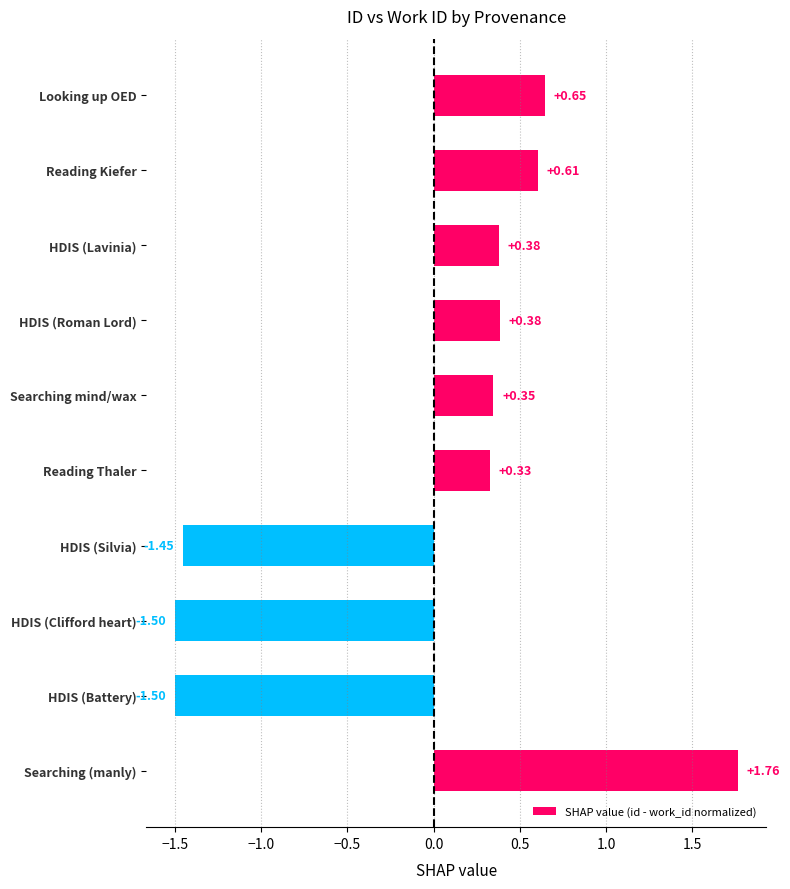

Does the chart contain stacked bars?

No